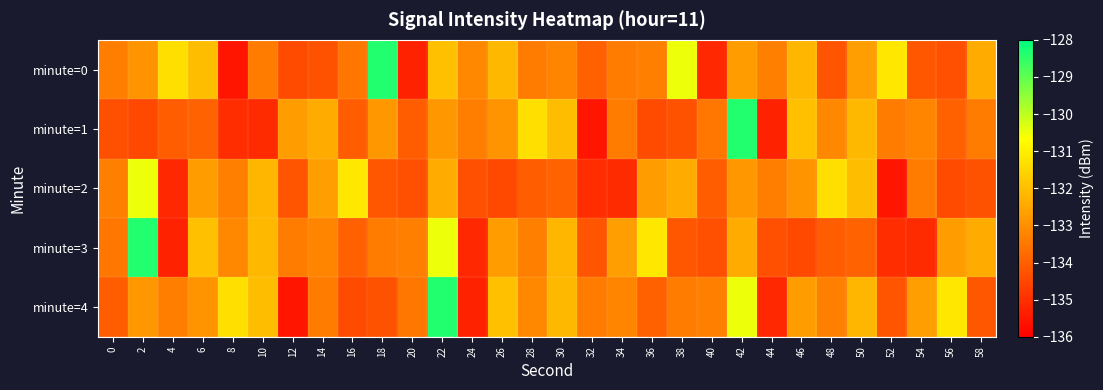

Rank the series by their maximum value, from lowest to highest.

minute=2, minute=0, minute=1, minute=3, minute=4